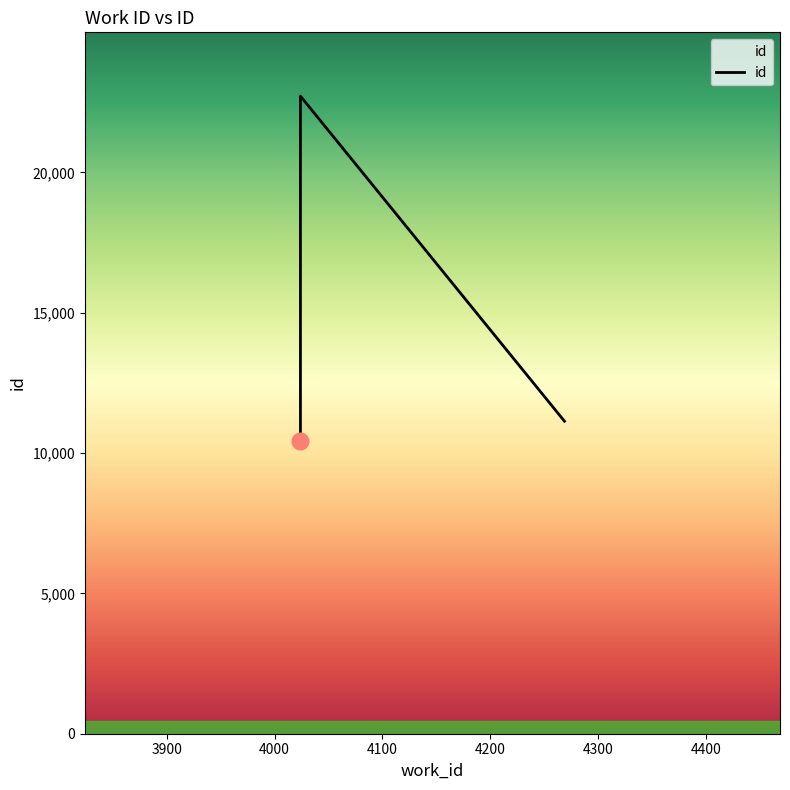

List the labels in order of value, smallest first.

4024, 4269, 4024